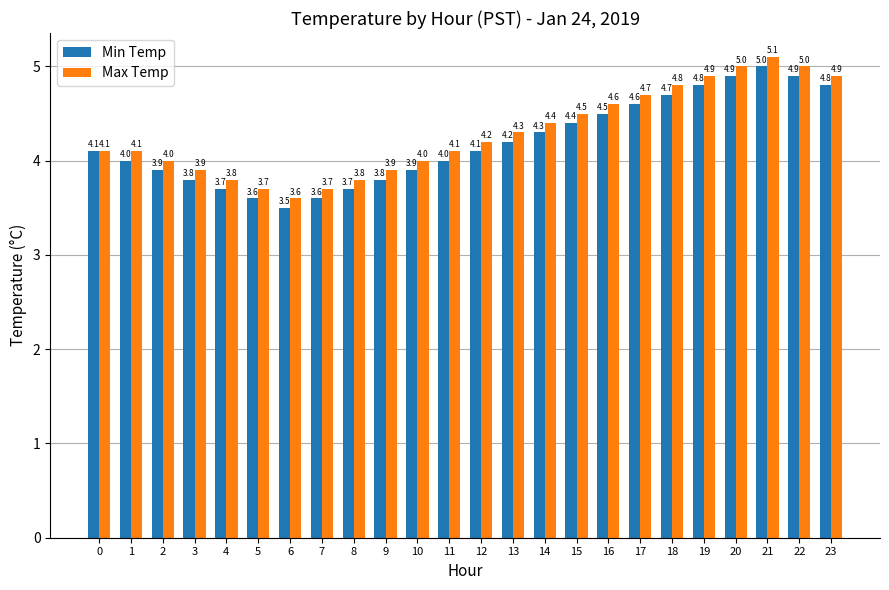

How many bars are there in each group?

2